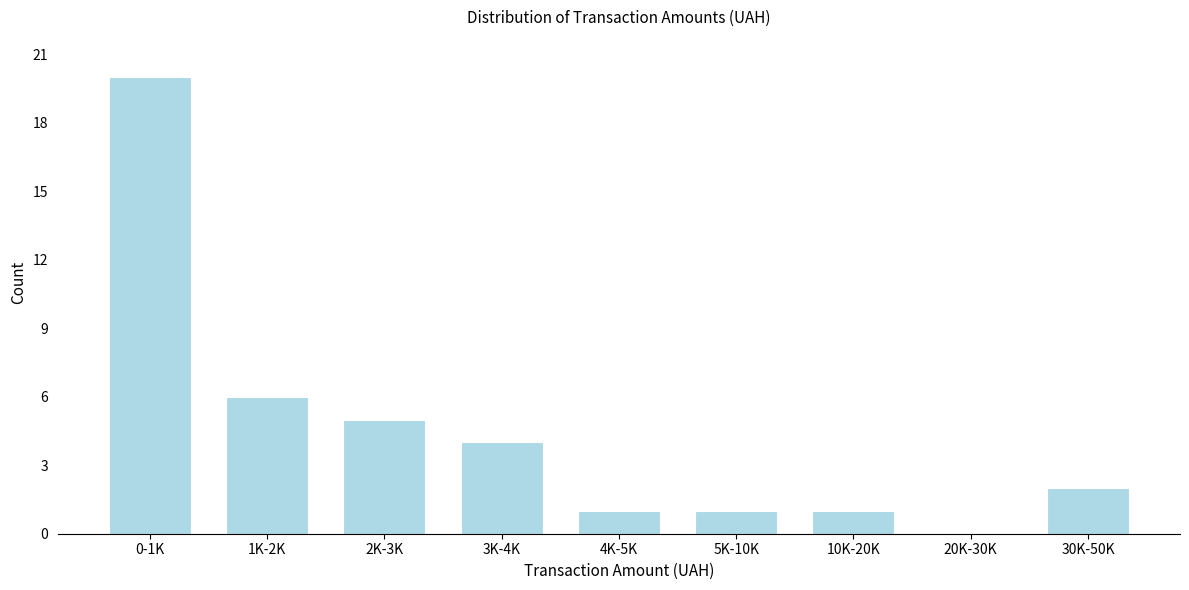

Reading right to left, list all the values displayed in this chart.

30K-50K=2	20K-30K=0	10K-20K=1	5K-10K=1	4K-5K=1	3K-4K=4	2K-3K=5	1K-2K=6	0-1K=20